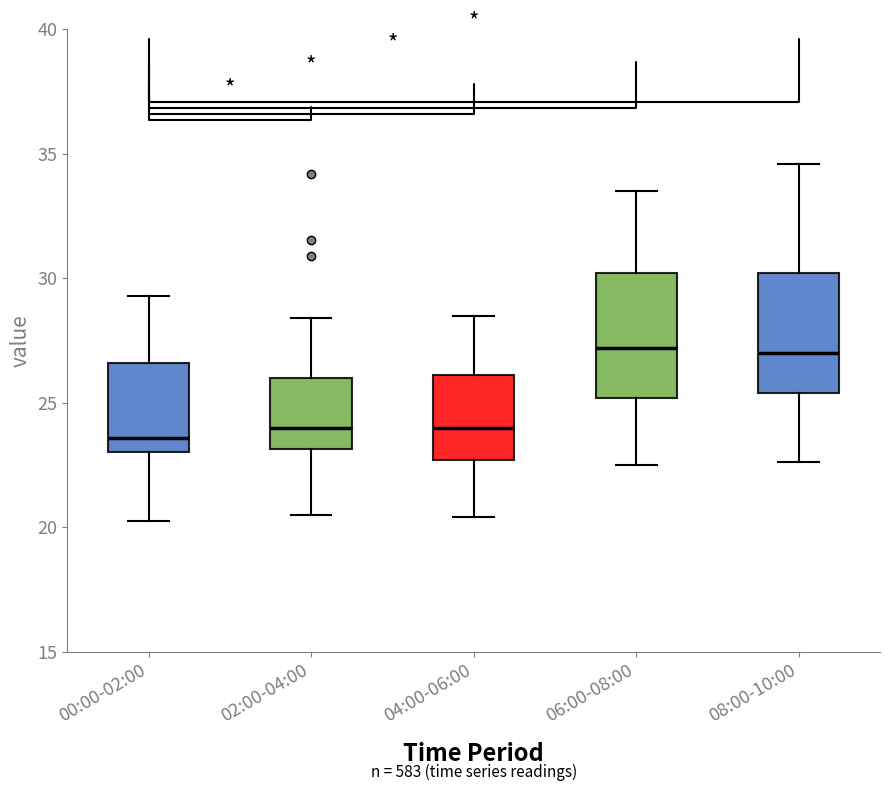

Reading left to right, read every box against the y-axis: the position of its median line, the range the box covers, and the ends of its whiskers. The values are not printed on the chart, so give them approximately, as read against the axis.

00:00-02:00: median 23.5, box 23.0 to 26.5, whiskers 20.0 to 29.5
02:00-04:00: median 24.0, box 23.0 to 26.0, whiskers 20.5 to 28.5
04:00-06:00: median 24.0, box 22.5 to 26.0, whiskers 20.5 to 28.5
06:00-08:00: median 27.0, box 25.0 to 30.0, whiskers 22.5 to 33.5
08:00-10:00: median 27.0, box 25.5 to 30.0, whiskers 22.5 to 34.5